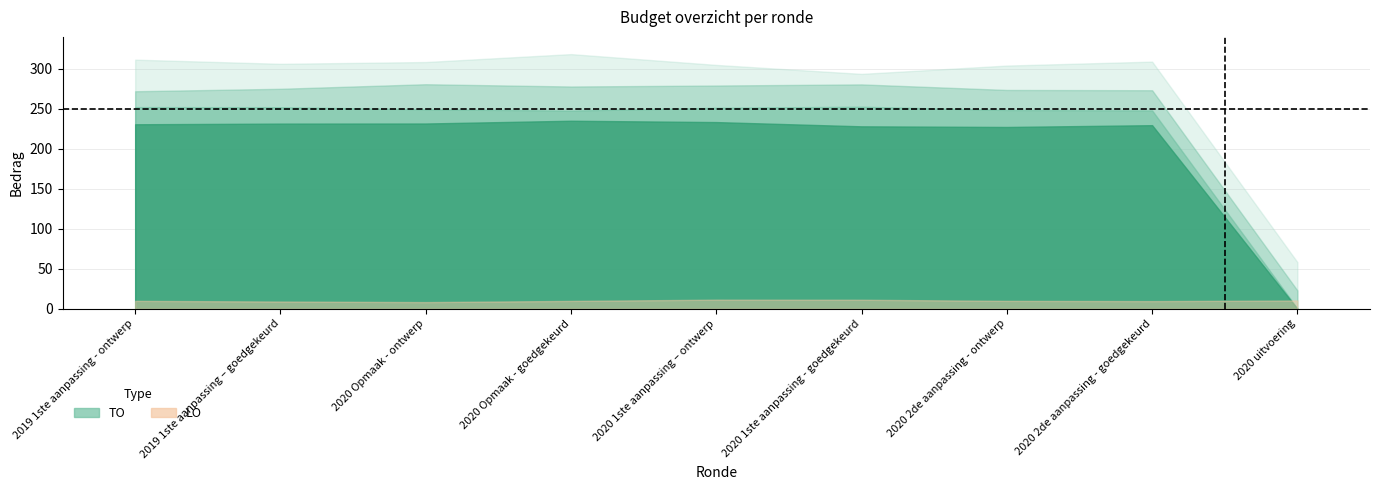

What is the average value of the TO series?

222